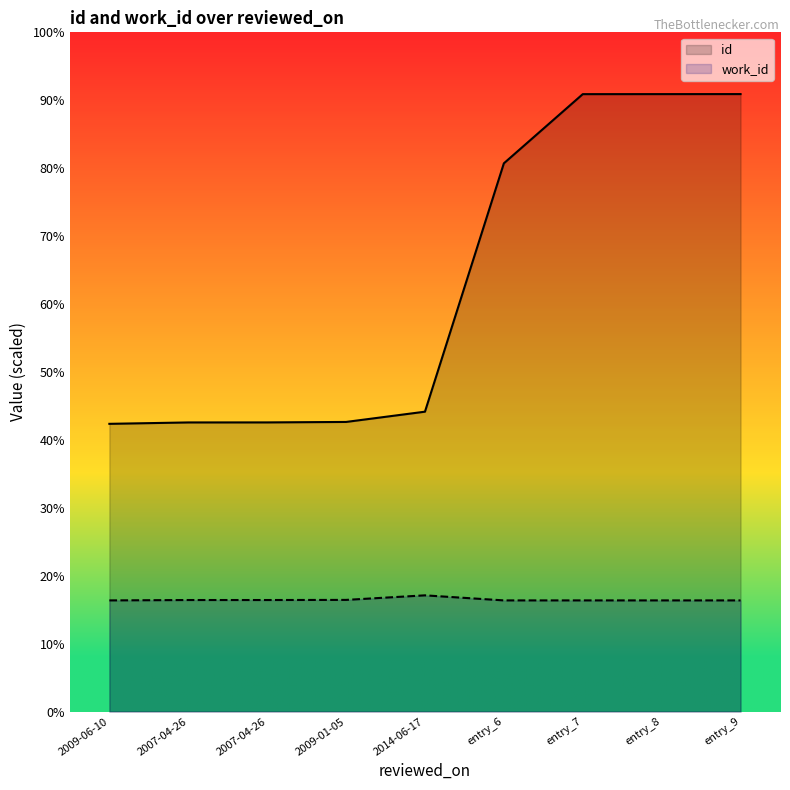

True or false: id and work_id cross at least once.

False